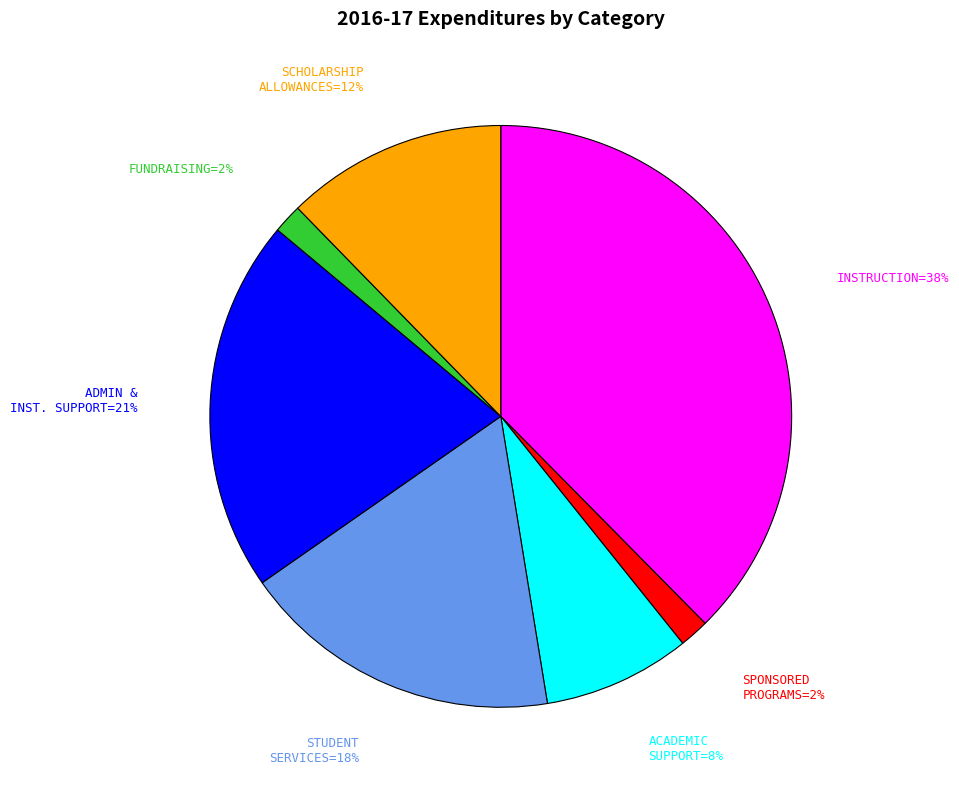

To the nearest percent, what is the difference between the largest and smallest slice percentages?

36%